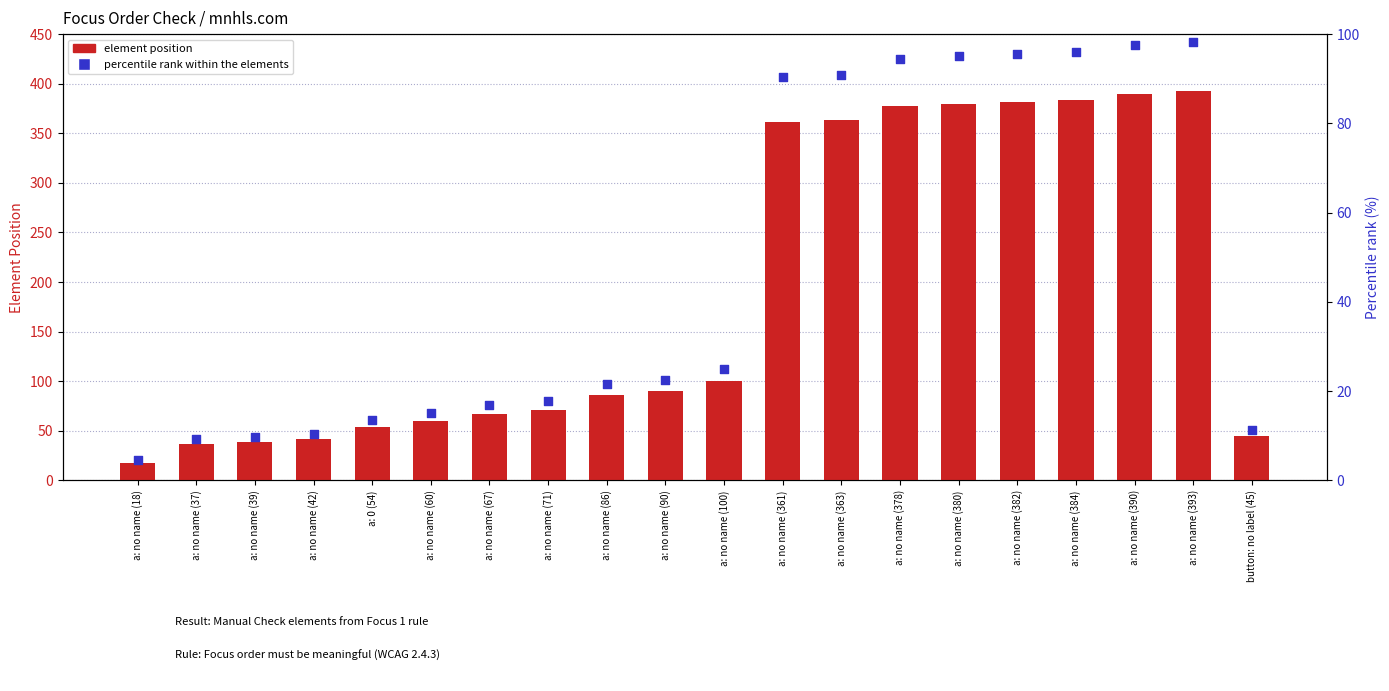

Which series contains the highest Y value?

Element Position